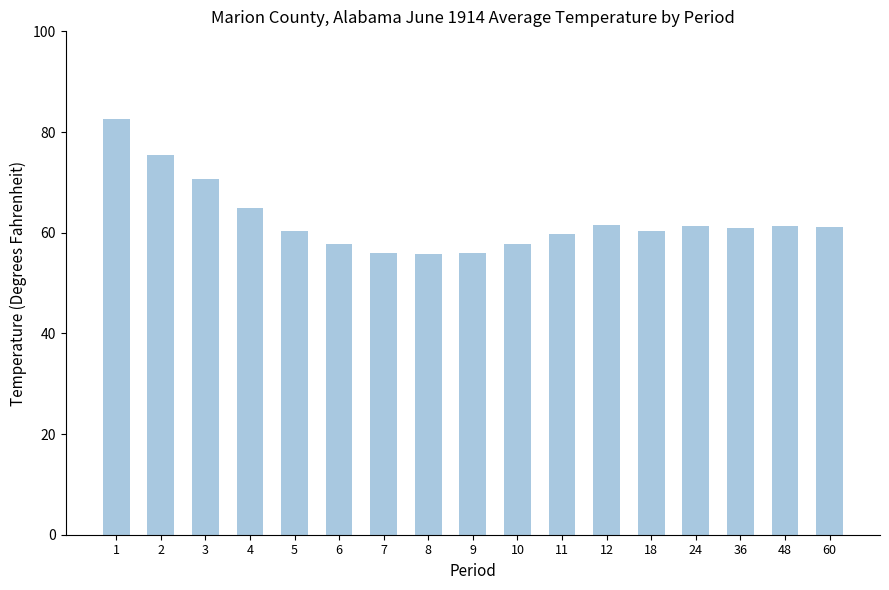

The value at 6 is 20.6. True or false?

False